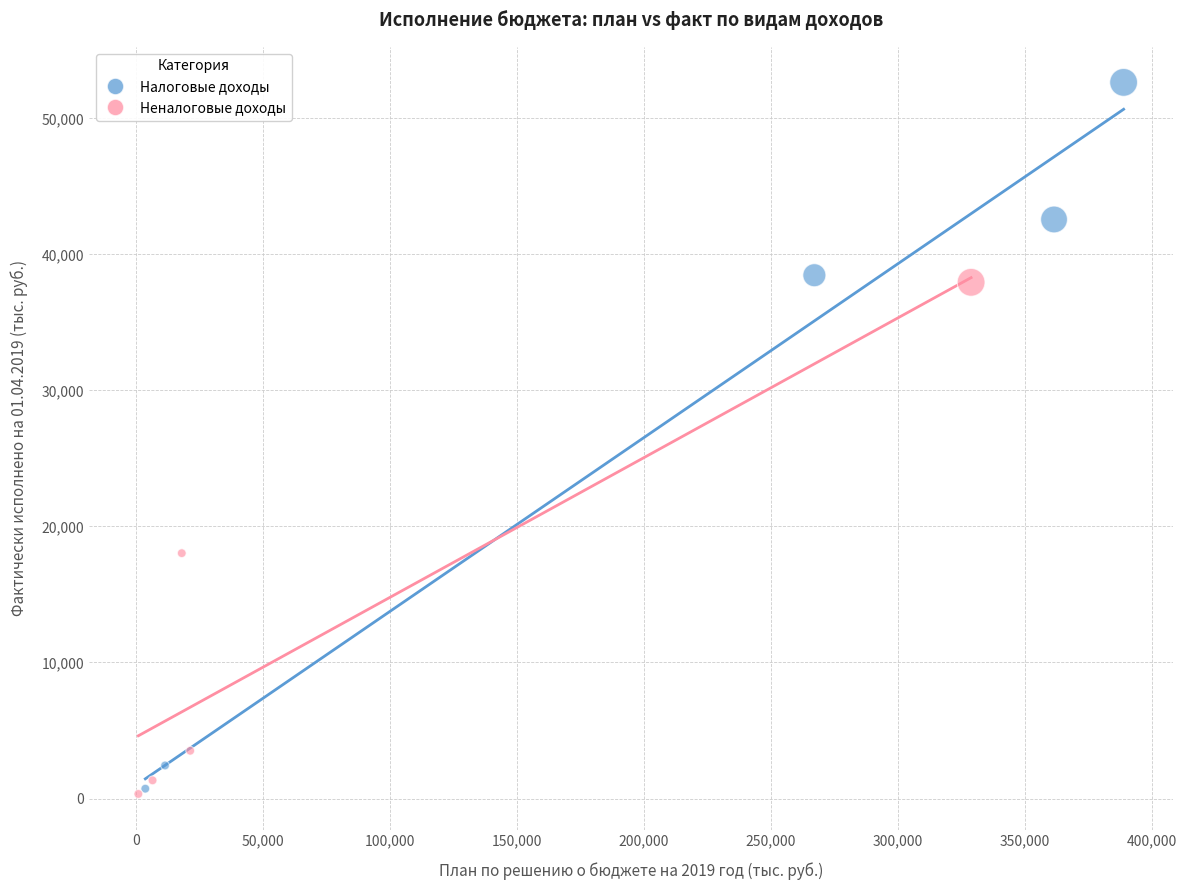

Which series contains the highest Y value?

Налоговые доходы